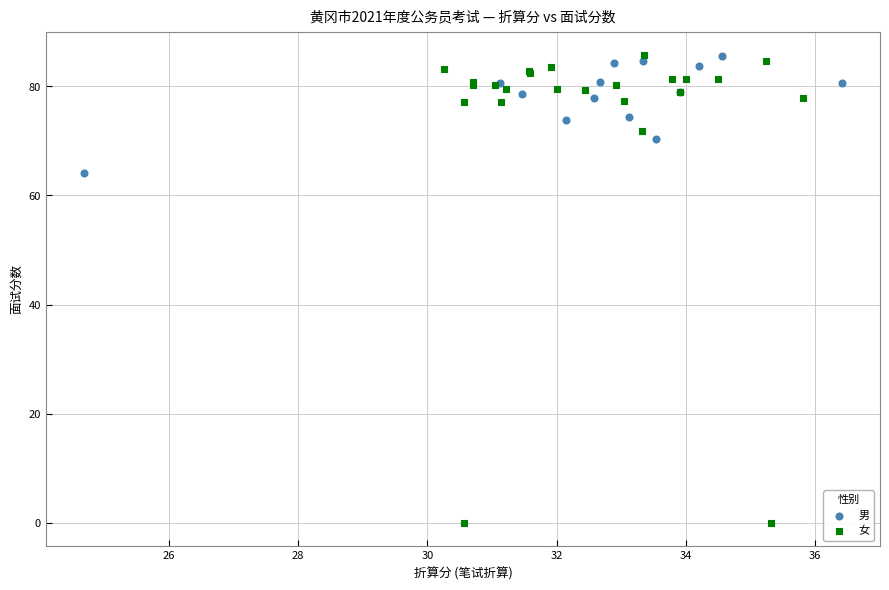

Which series has the largest Y range (max minus min)?

女